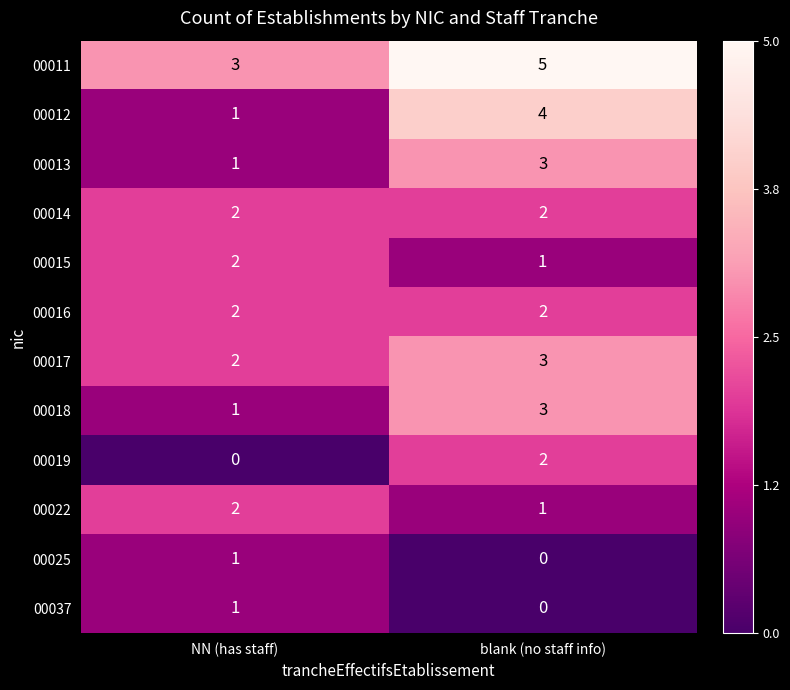

Rank the categories by 00017 value from highest to lowest.

blank (no staff info), NN (has staff)